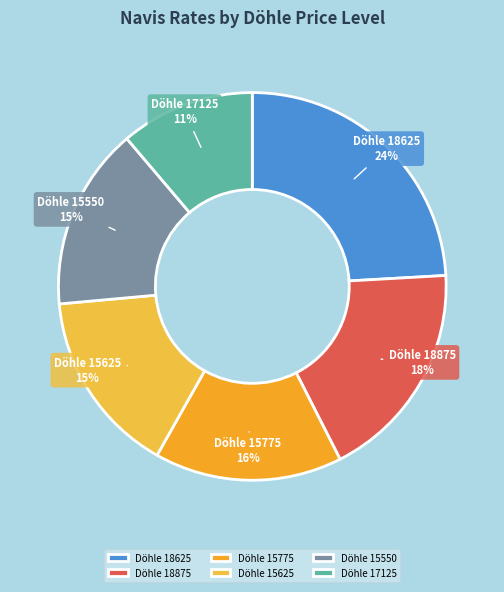

Is the sum of Döhle 18875 and Döhle 18625 greater than half?

No